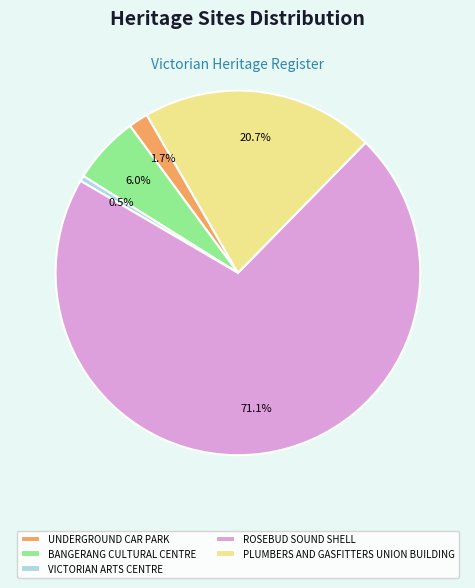

Which slice is the largest?

ROSEBUD SOUND SHELL